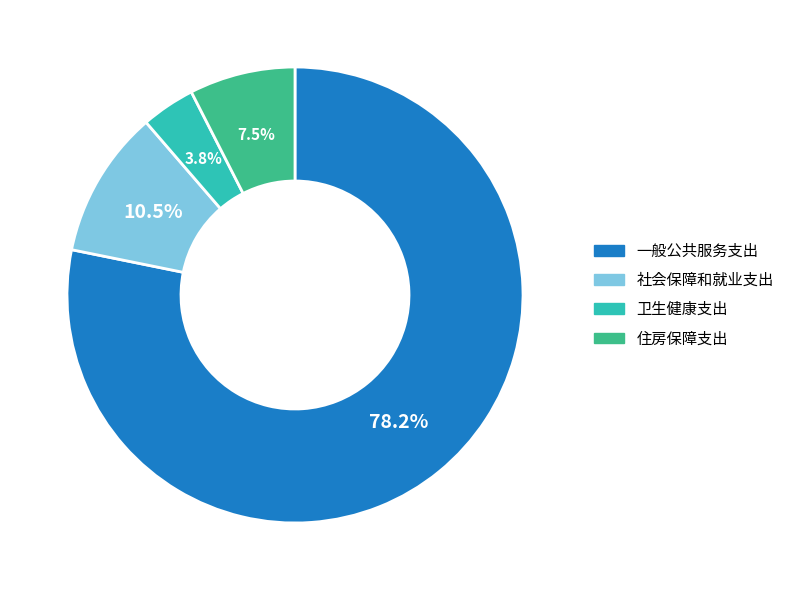

To the nearest percent, what portion does 一般公共服务支出 represent?

78%